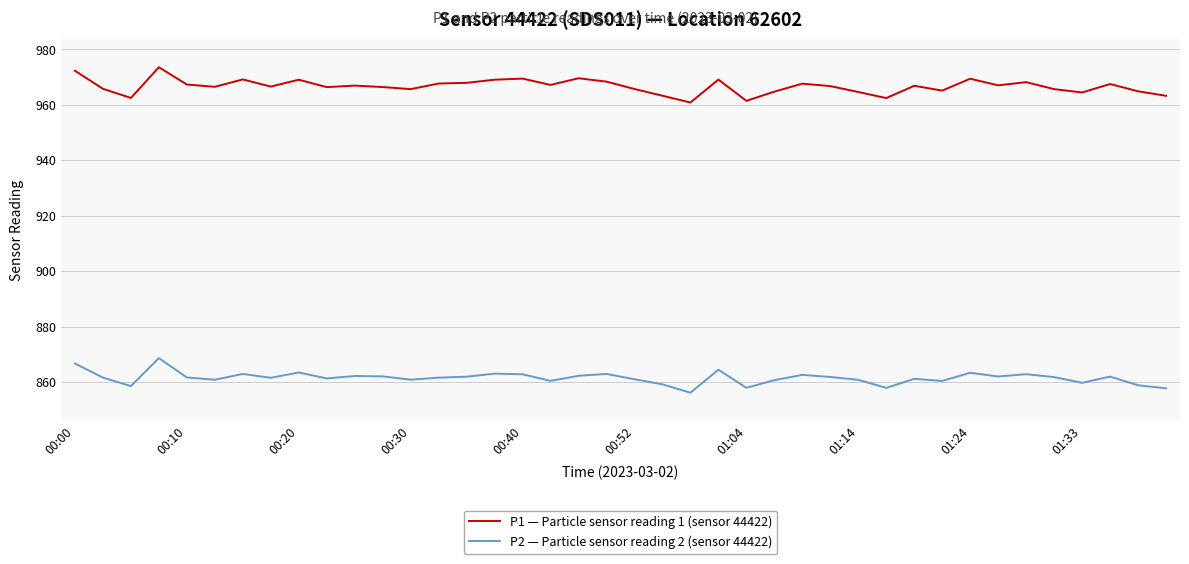

What is the highest value of the P2 — Particle sensor reading 2 (sensor 44422) series?

868.6